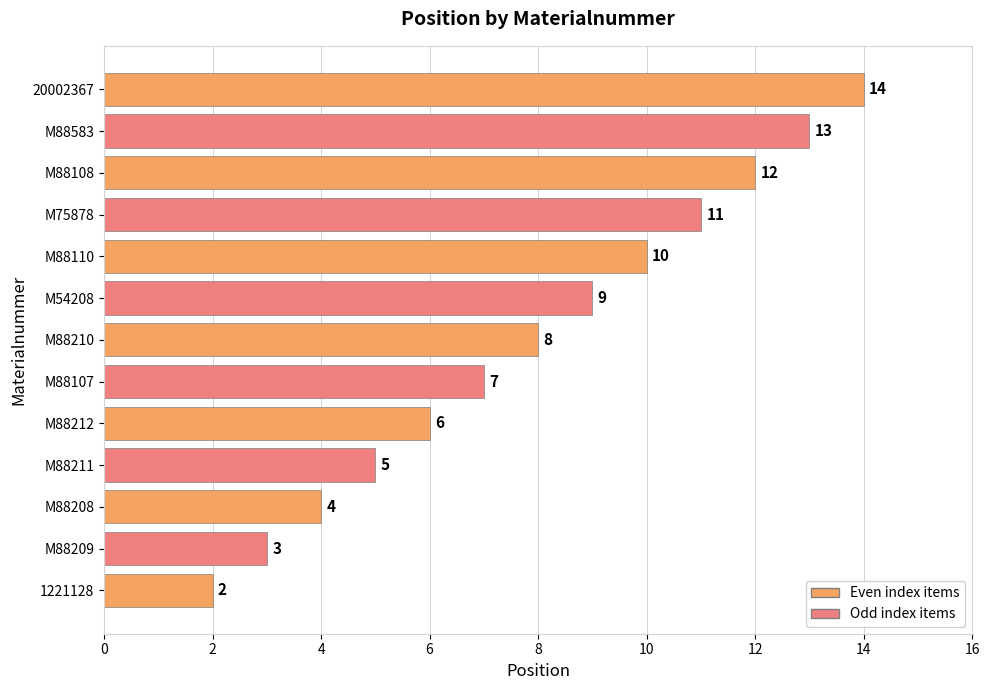

What is the sum of all values?

104